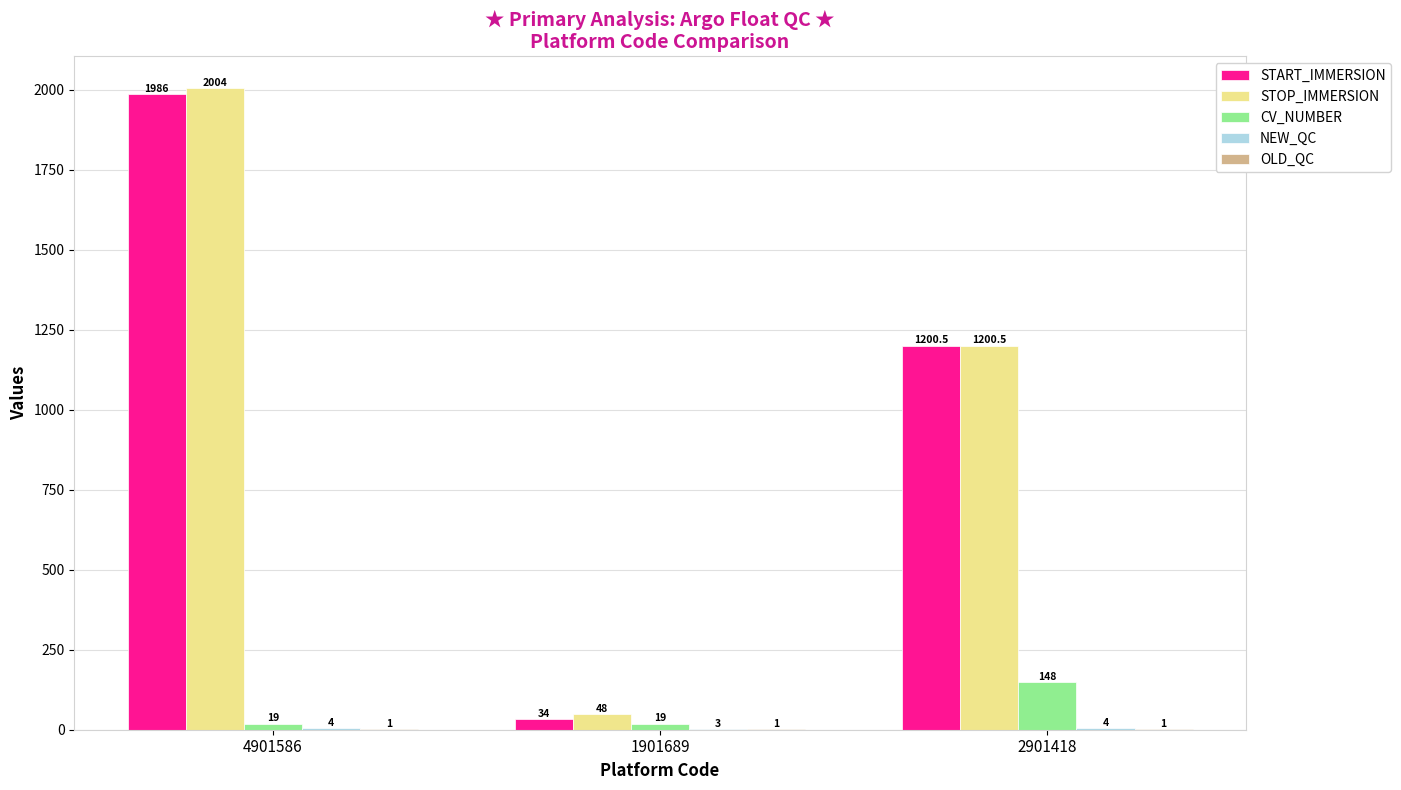

How many series are shown in this chart?

5